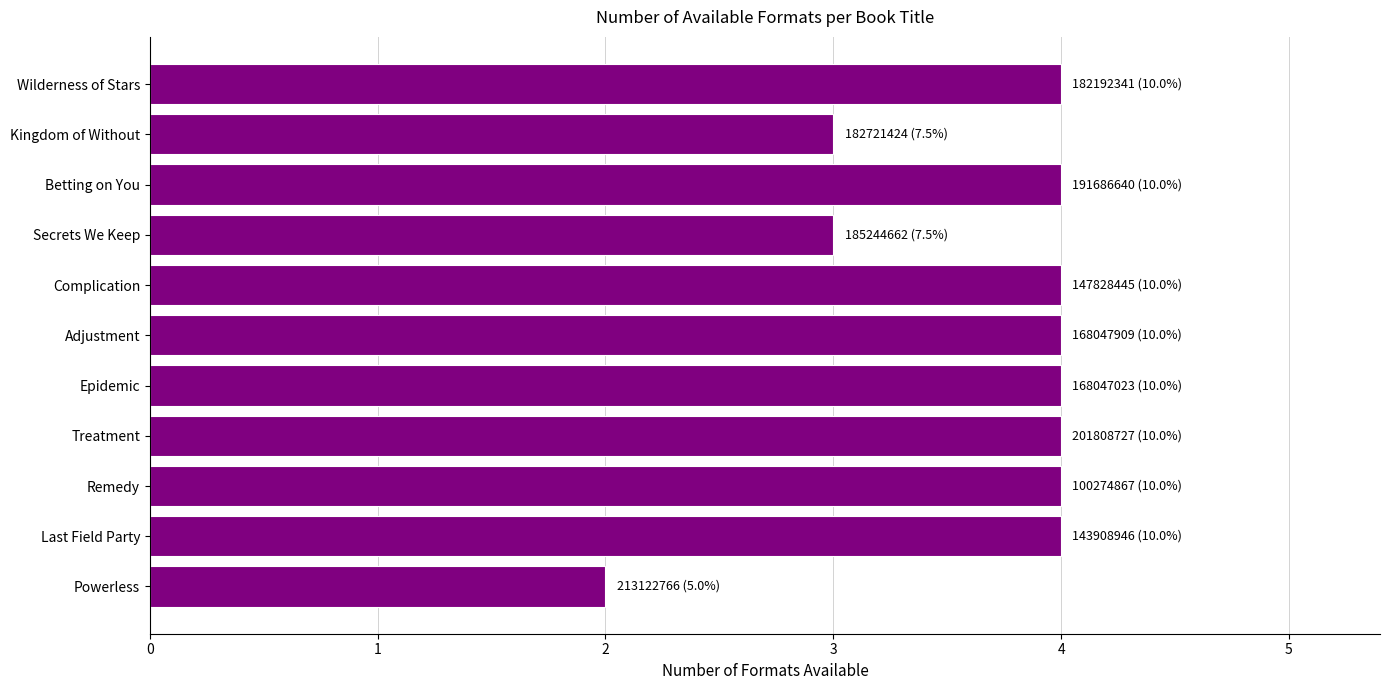

Count the number of data series in this chart.

1